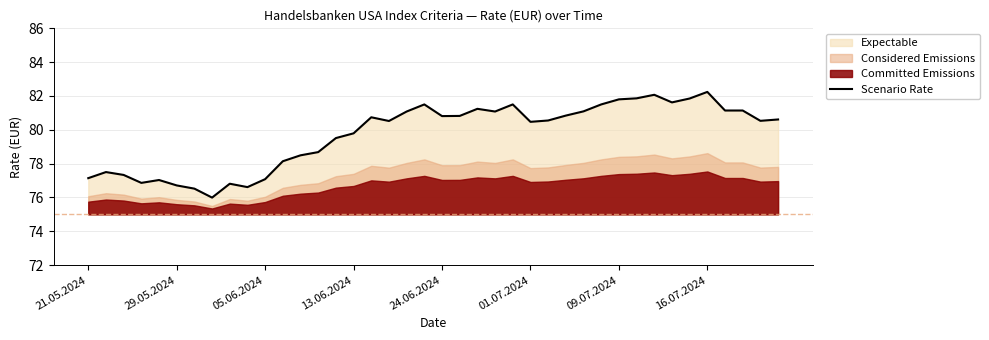

Is it true that Scenario Rate equals 124.0 at 29.05.2024?

False